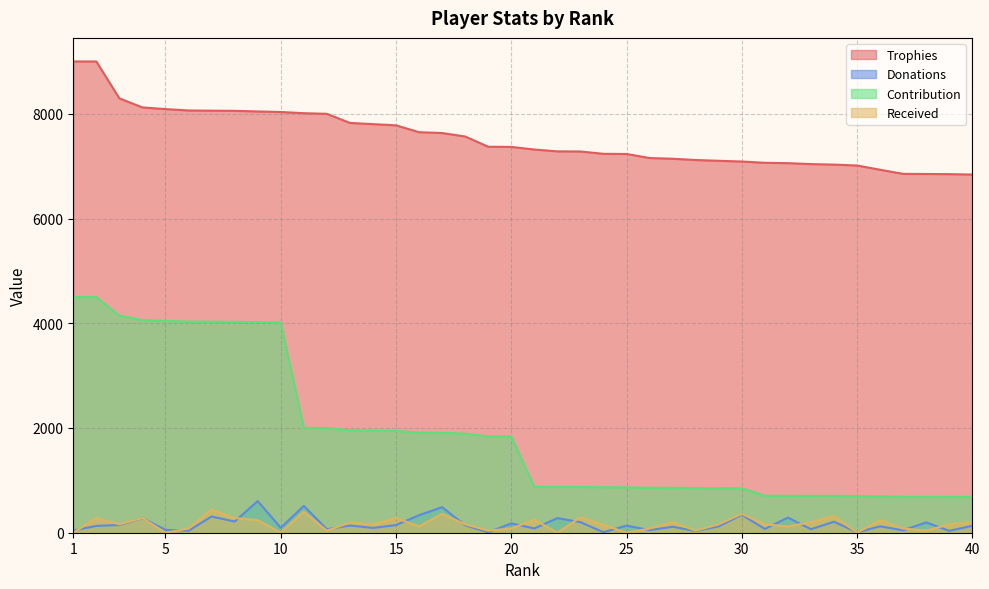

True or false: Contribution and Donations cross at least once.

False